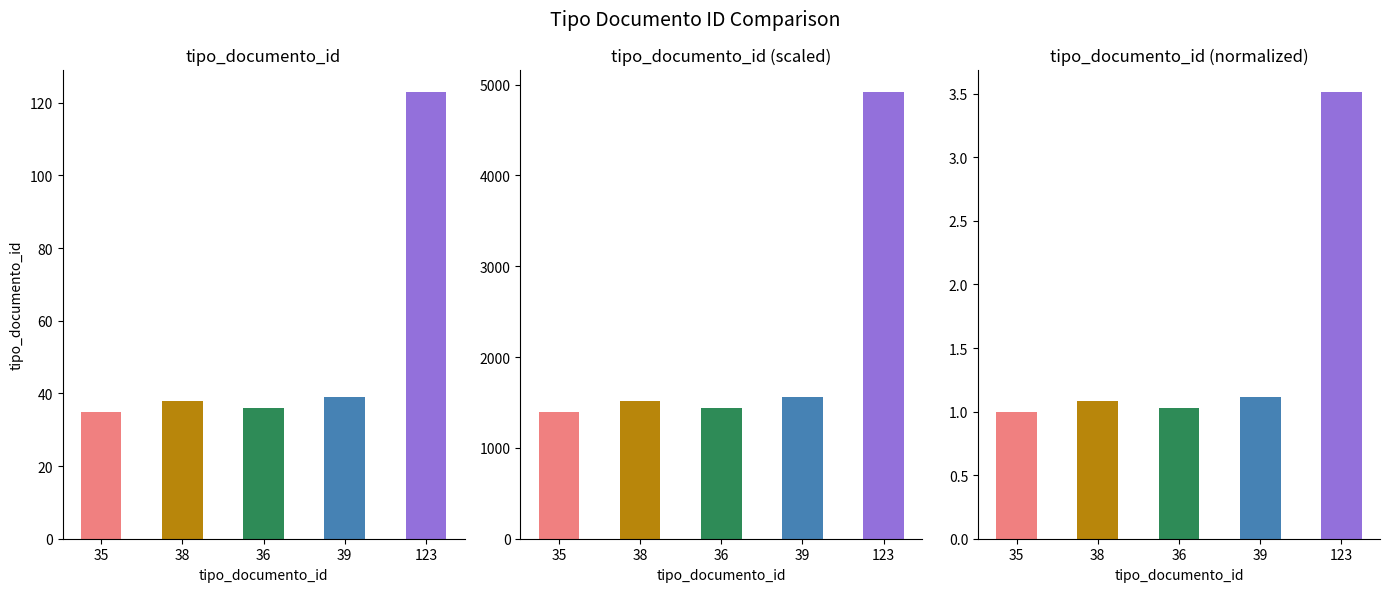

What is the ratio of the value at 39 to the value at 123?

0.3